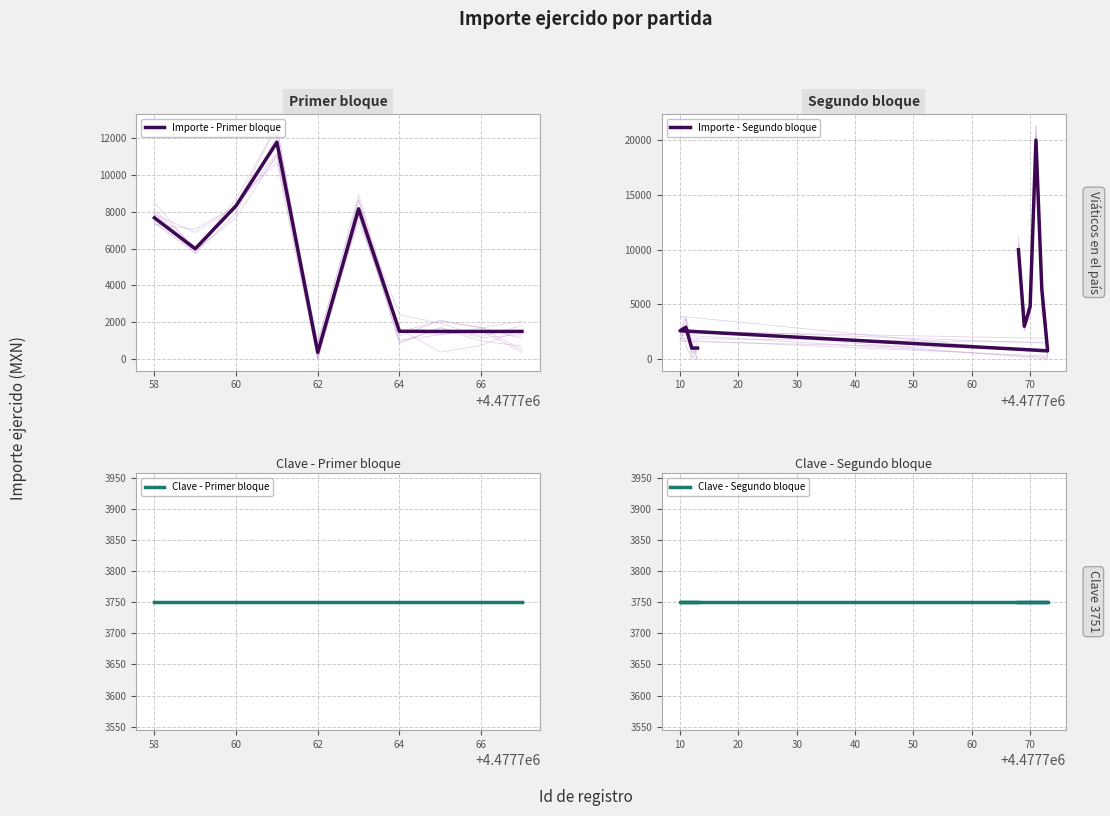

What is the maximum value for Importe - Primer bloque?

11802.0